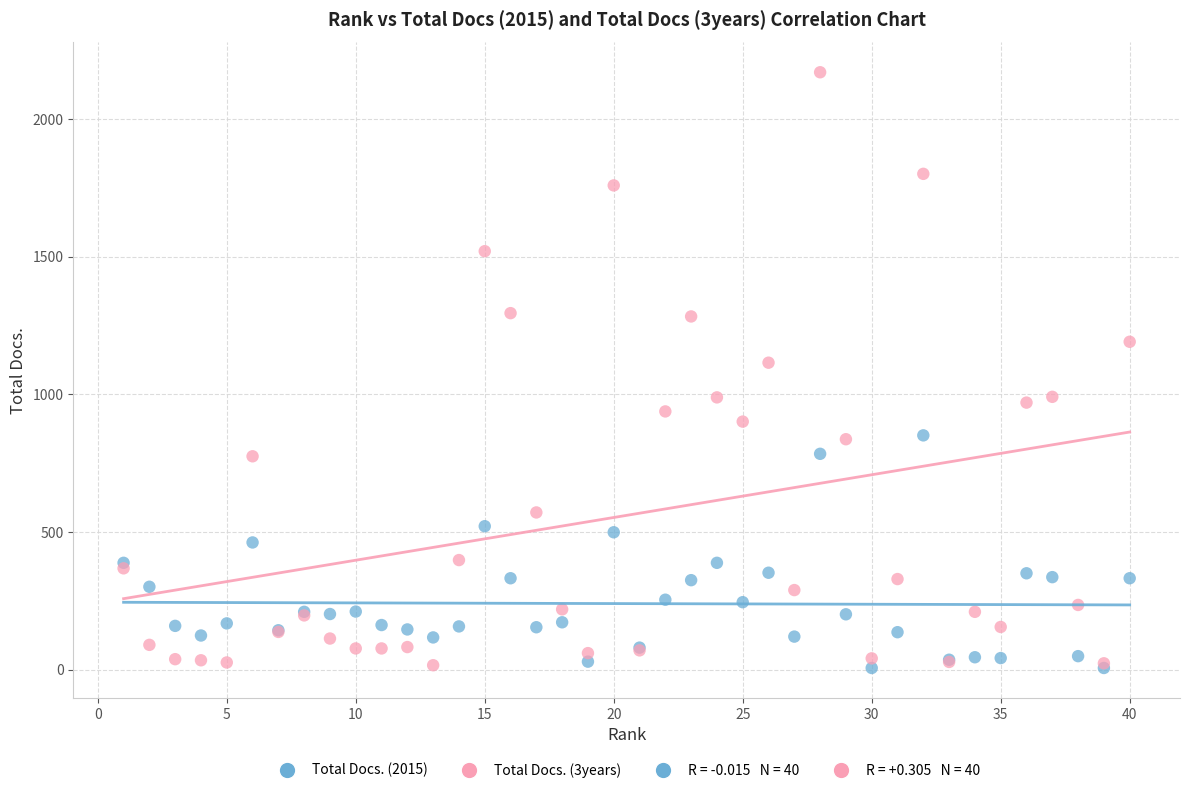

Which series contains the highest Y value?

Total Docs. (3years)